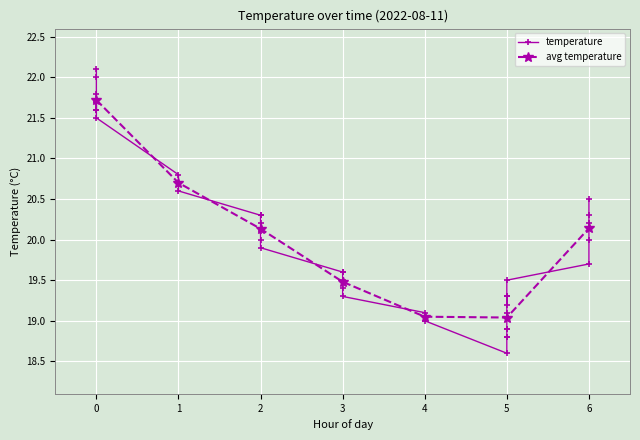

What is the value of the avg temperature point at the 7th from the left?

20.1